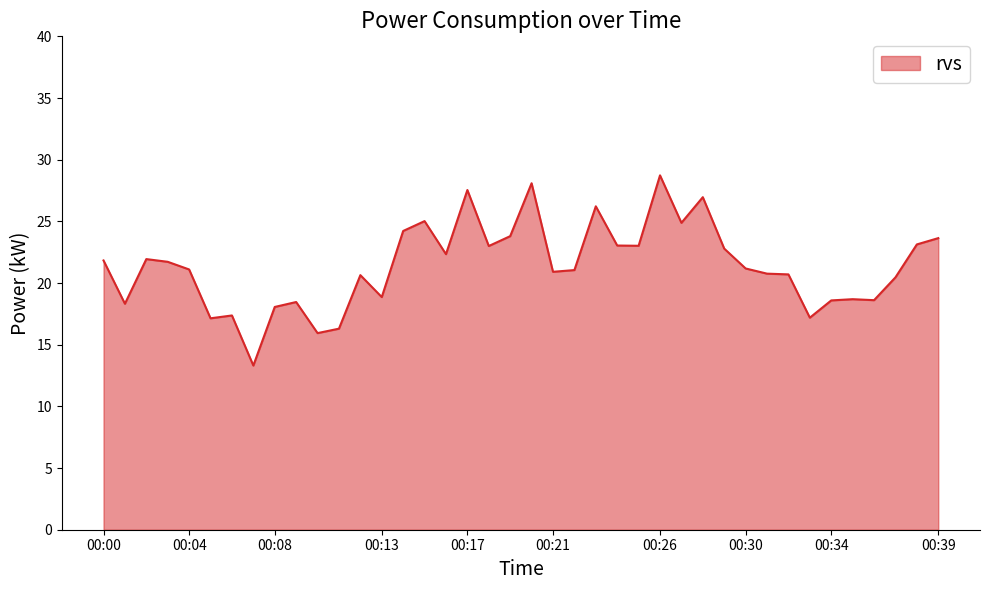

What is the difference between the maximum and second lowest values?

12.8